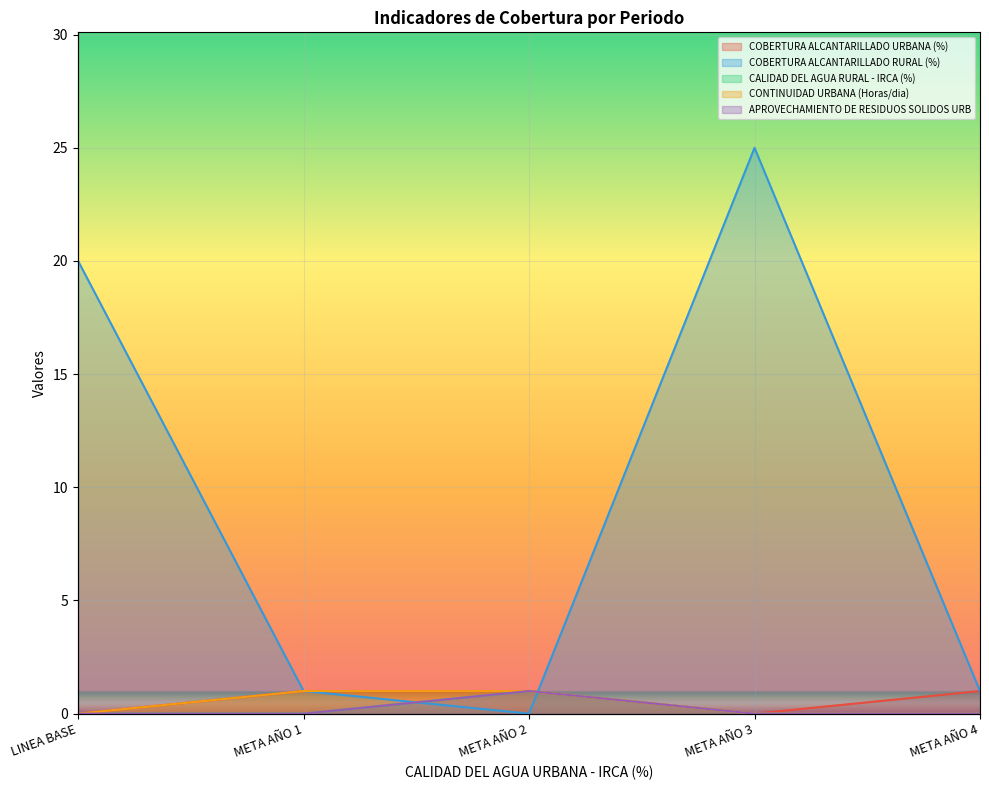

At which category is the sum across all series the highest?

META AÑO 3